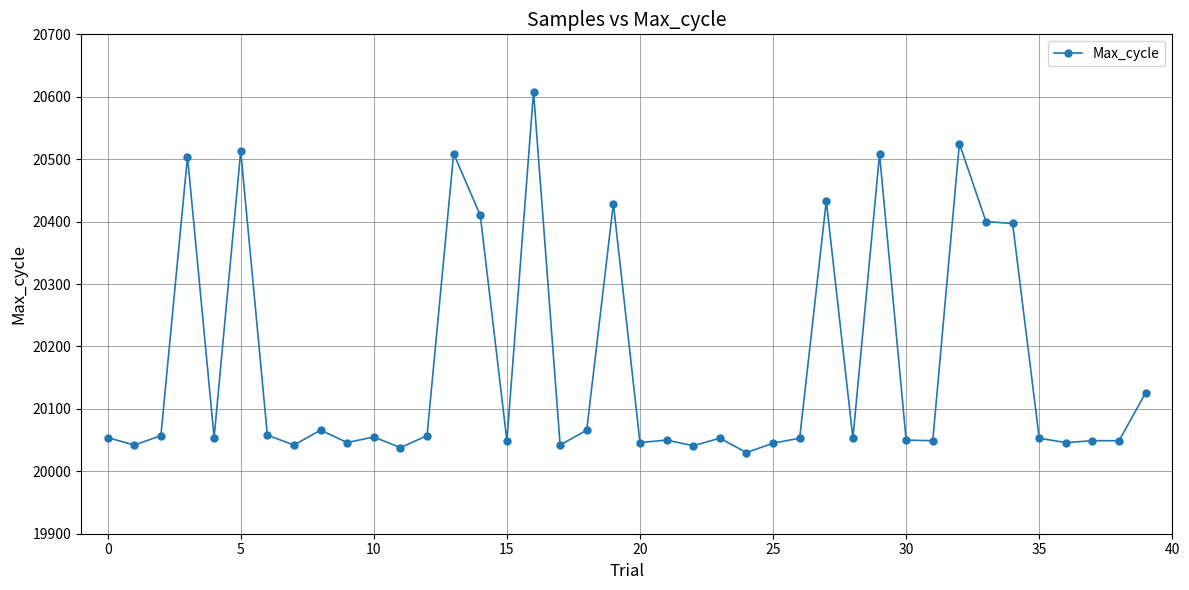

What is the smallest value displayed?

20030